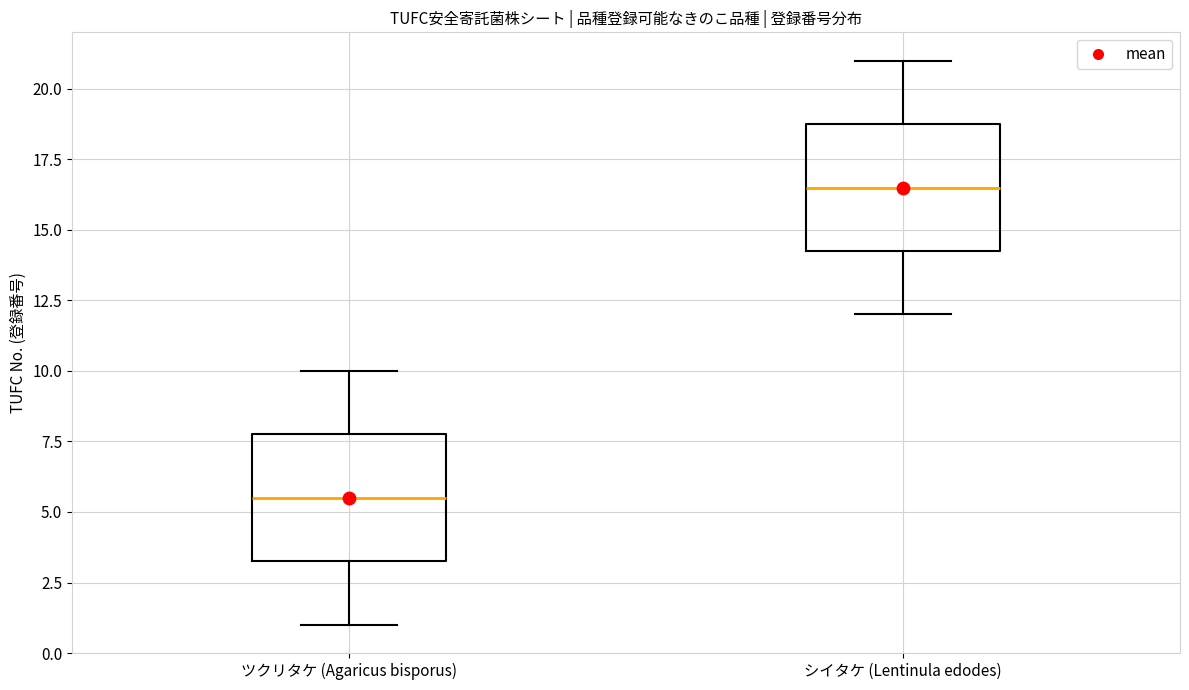

Reading left to right, read every box against the y-axis: the position of its median line, the range the box covers, and the ends of its whiskers. The values are not printed on the chart, so give them approximately, as read against the axis.

ツクリタケ (Agaricus bisporus): median 5.5, box 3.5 to 8.0, whiskers 1.0 to 10.0
シイタケ (Lentinula edodes): median 16.5, box 14.5 to 19.0, whiskers 12.0 to 21.0